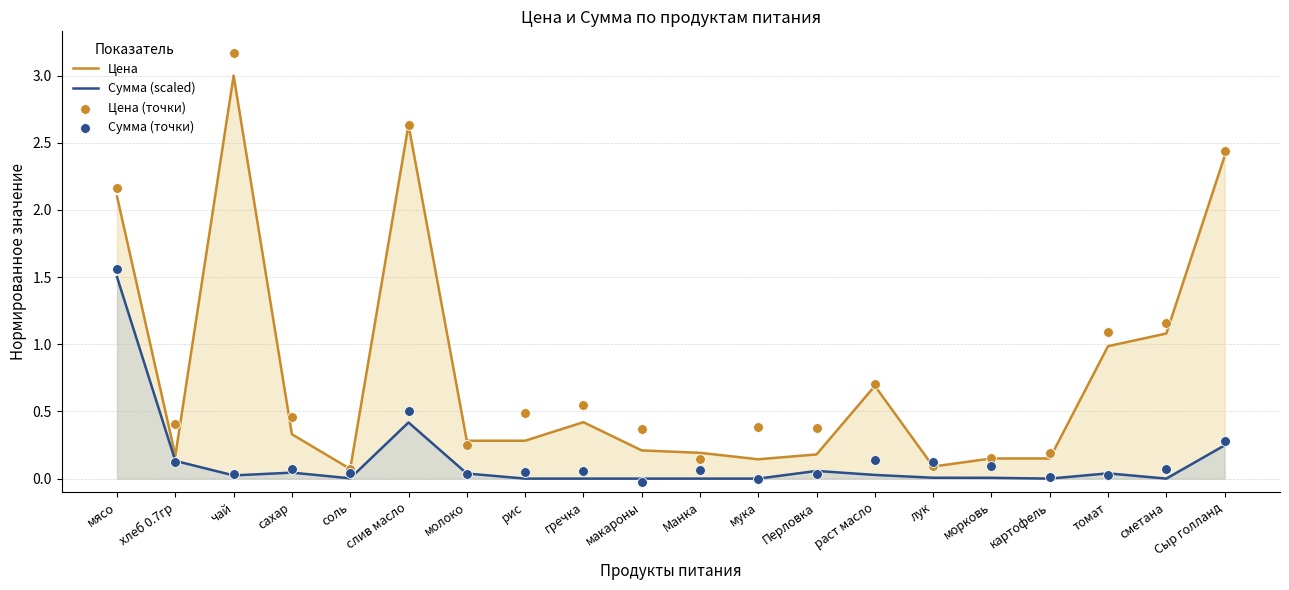

Which series contains the highest Y value?

Цена (точки)